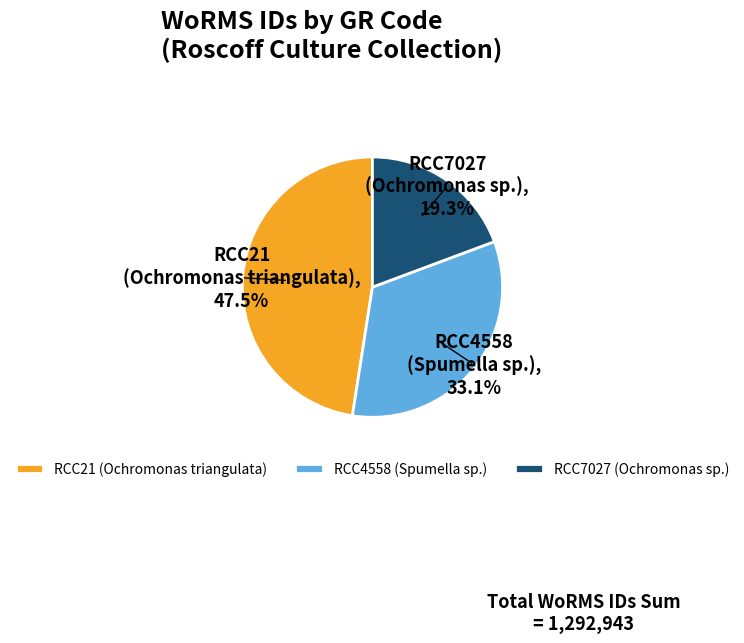

Approximately how many times larger is the value at RCC21 (Ochromonas triangulata) compared to RCC7027 (Ochromonas sp.)?

2.5